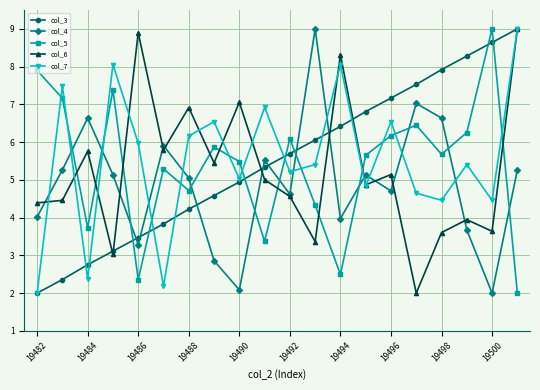

True or false: col_3 has more than 1 points higher than both neighbors.

False